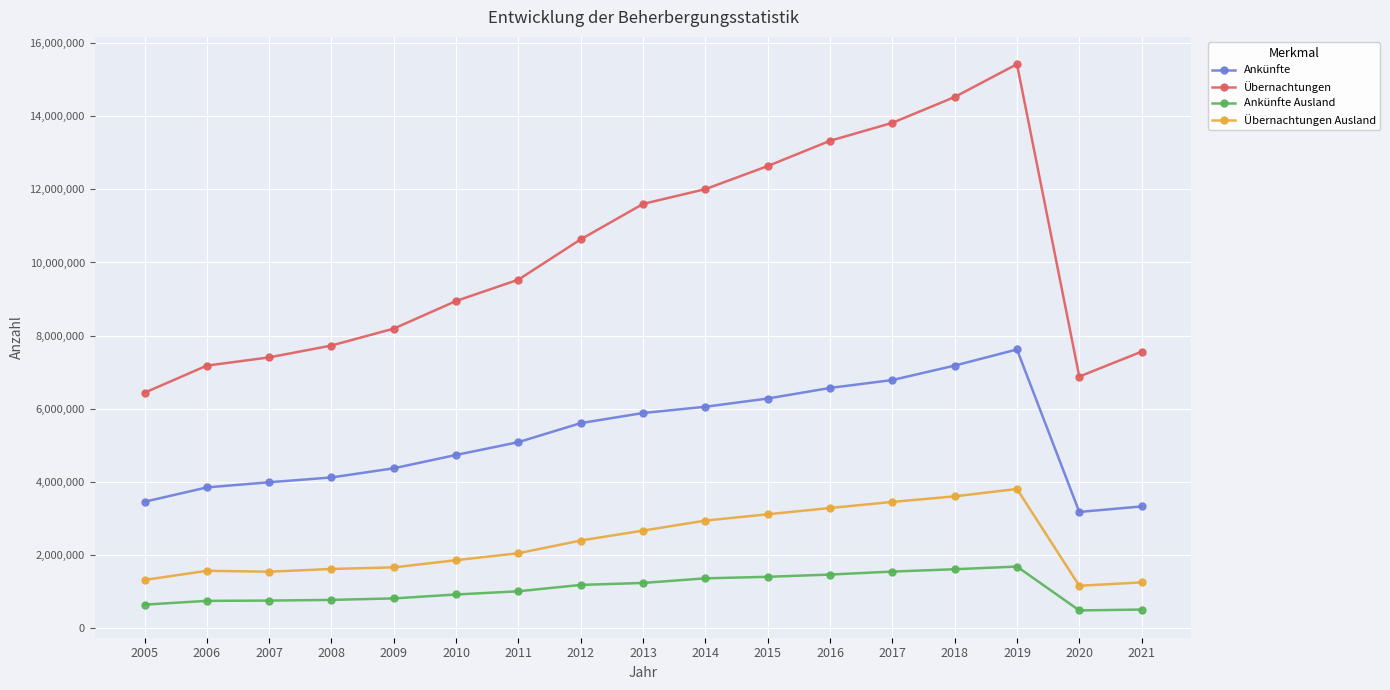

List the series in order of their peak value, highest first.

Übernachtungen, Ankünfte, Übernachtungen Ausland, Ankünfte Ausland